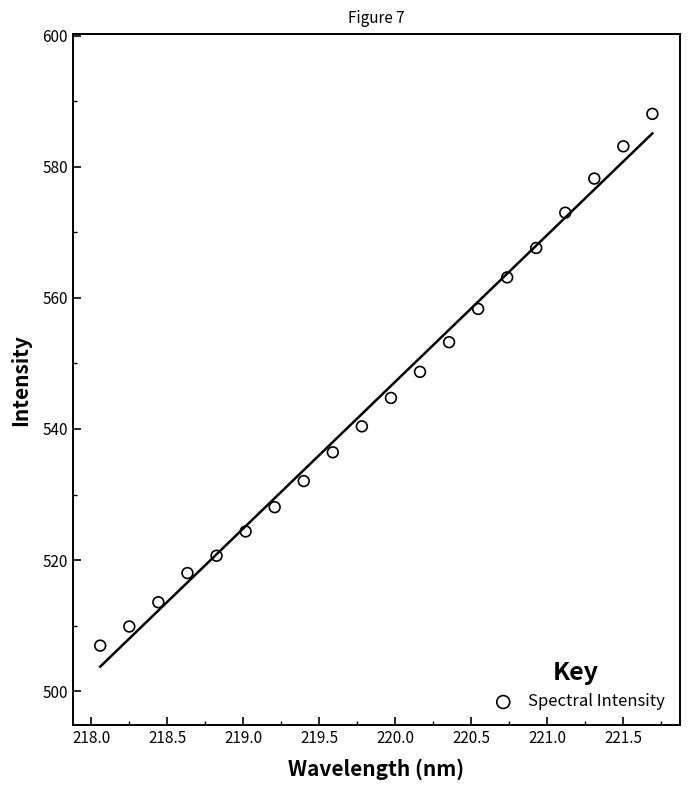

What is the range of Y values (max minus min)?

81.1